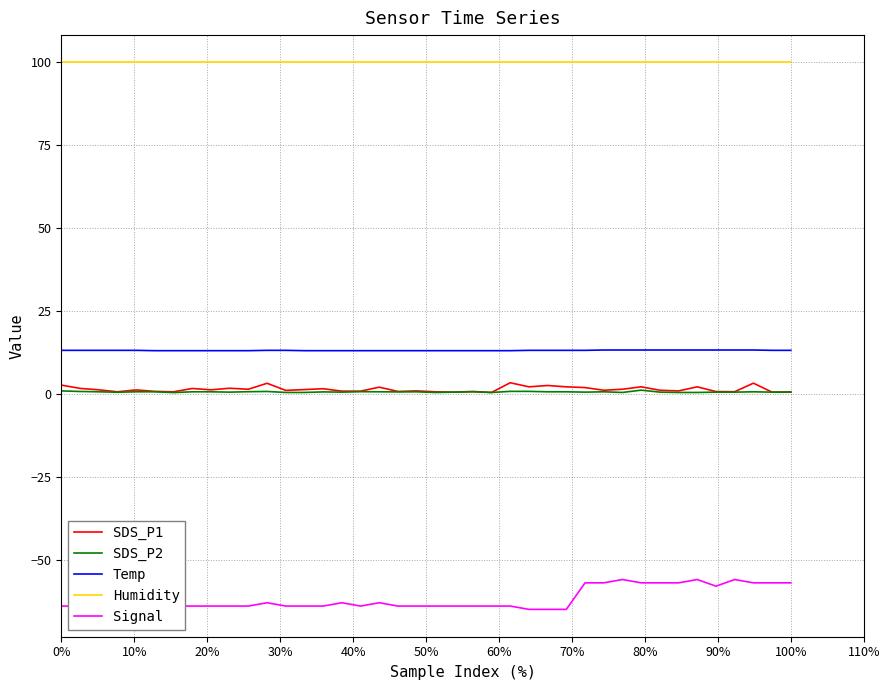

Which series has the largest total across all categories?

Humidity